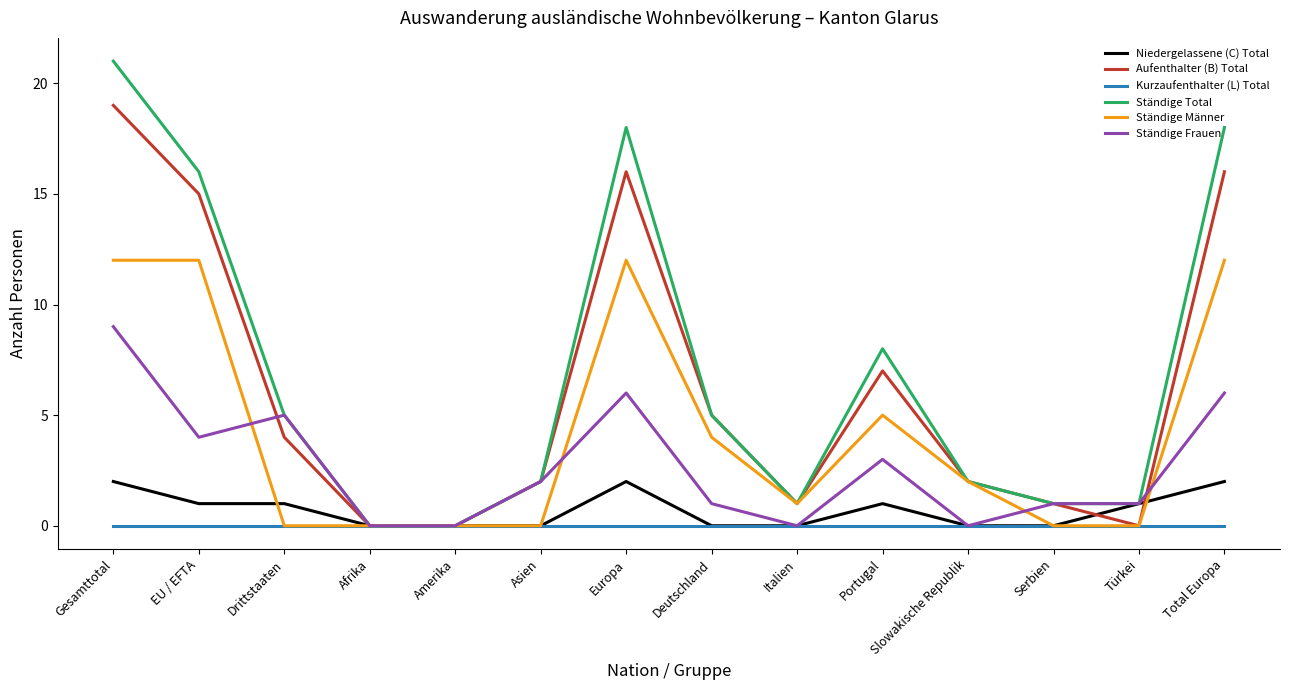

Is this an area chart (filled region under the line)?

No